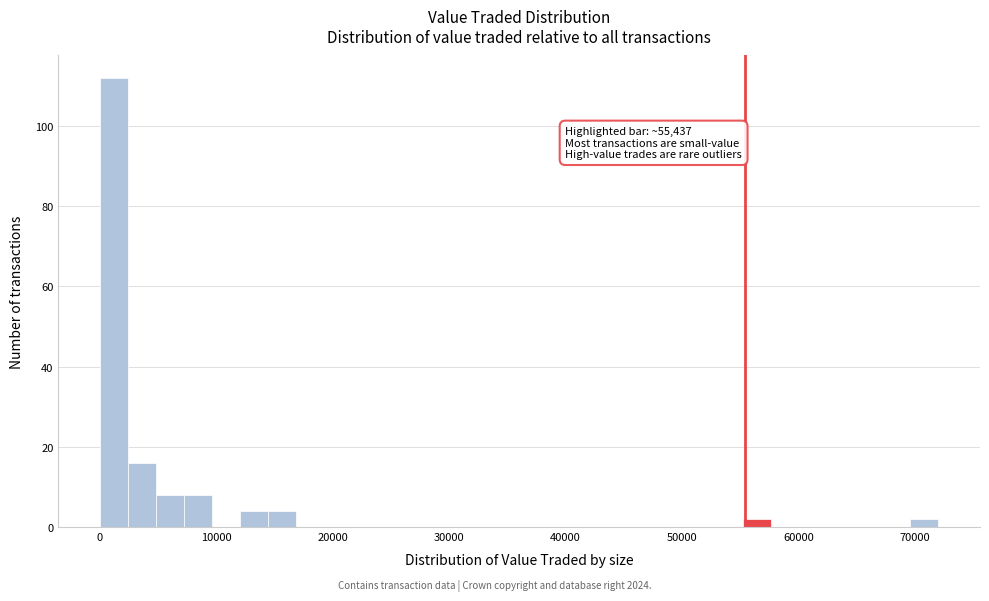

Read against the x-axis, roughly where is the centre of the tallest bar?

1000